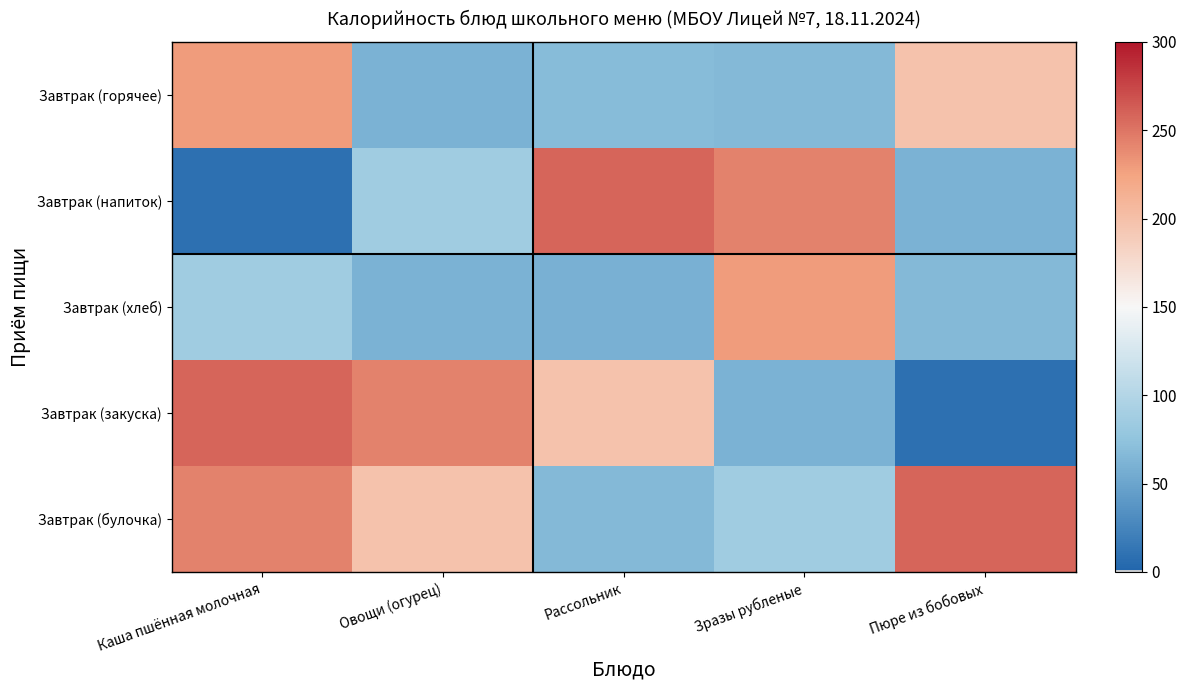

Reading left to right, what are all the values shown in this chart?

Завтрак (горячее): Каша пшённая молочная=228.8	Овощи (огурец)=60.0	Рассольник=69.0	Зразы рубленые=66.0	Пюре из бобовых=198.0
Завтрак (напиток): Каша пшённая молочная=8.4	Овощи (огурец)=85.9	Рассольник=259.0	Зразы рубленые=243.2	Пюре из бобовых=60.0
Завтрак (хлеб): Каша пшённая молочная=85.9	Овощи (огурец)=60.0	Рассольник=58.8	Зразы рубленые=228.8	Пюре из бобовых=66.0
Завтрак (закуска): Каша пшённая молочная=259.0	Овощи (огурец)=243.2	Рассольник=198.0	Зразы рубленые=60.0	Пюре из бобовых=8.4
Завтрак (булочка): Каша пшённая молочная=243.2	Овощи (огурец)=198.0	Рассольник=66.0	Зразы рубленые=85.9	Пюре из бобовых=259.0